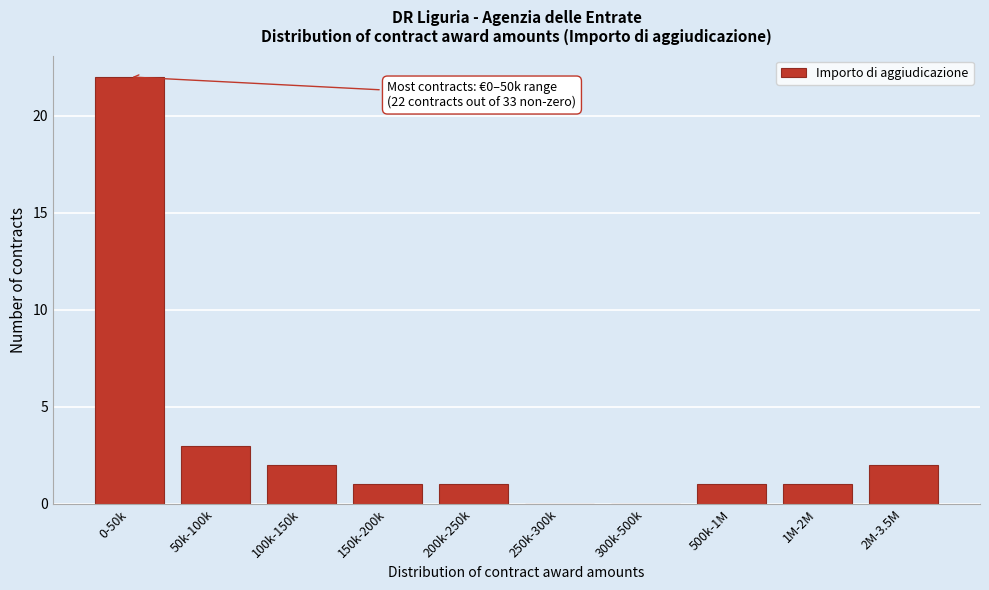

Reading left to right, what are all the values shown in this chart?

0-50k=22	50k-100k=3	100k-150k=2	150k-200k=1	200k-250k=1	250k-300k=0	300k-500k=0	500k-1M=1	1M-2M=1	2M-3.5M=2